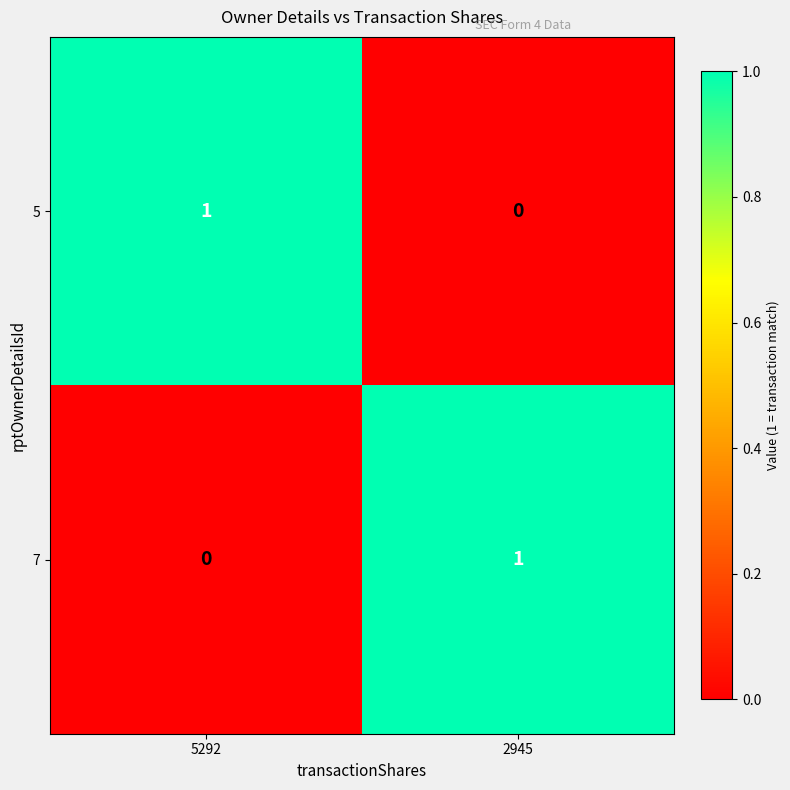

Reading left to right, extract all data points from this chart.

5: 5292=1	2945=0
7: 5292=0	2945=1